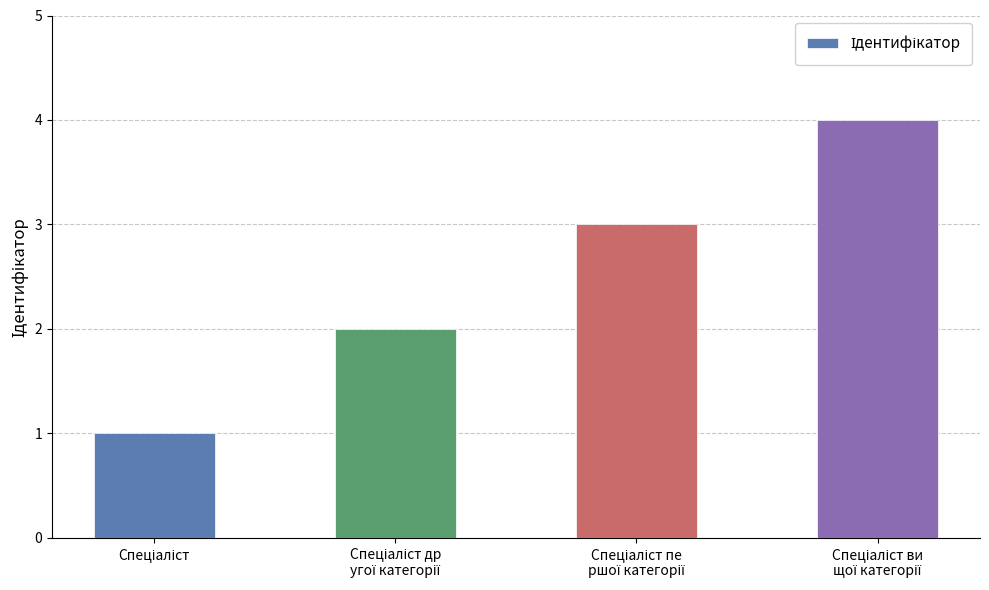

What is the greatest value displayed?

4